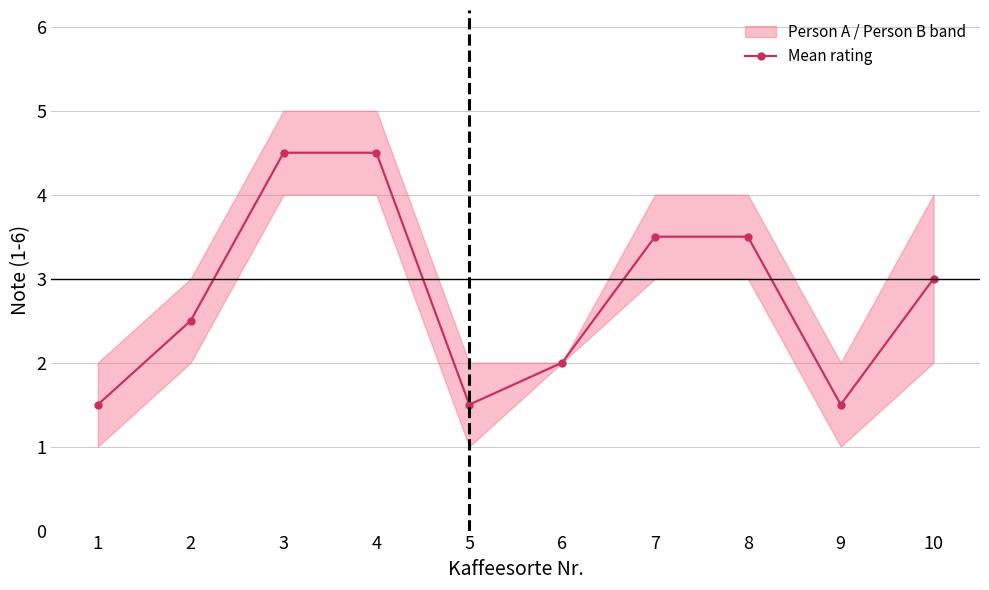

What is the change in value from 3 to 8?

-1.0